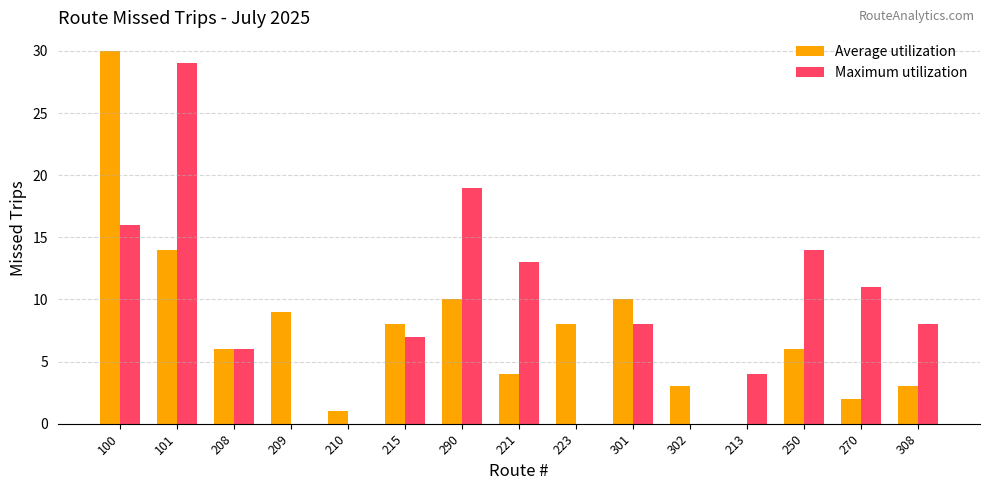

The Maximum utilization series shows 0 at 302. True or false?

True